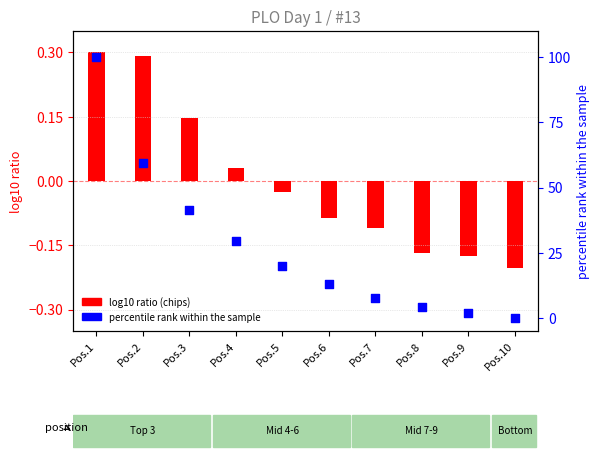

Is the value of percentile rank within the sample at Pos.9 greater than the value of log10 ratio (Chips) at Pos.2?

Yes